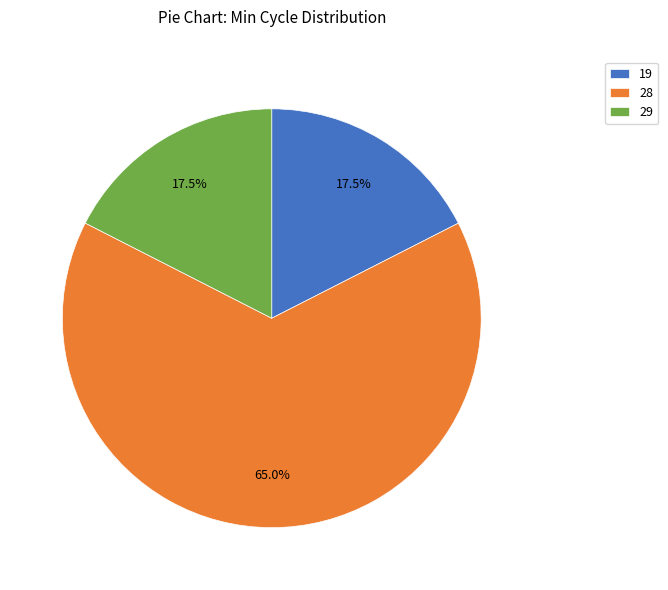

Is there a majority slice in this chart?

Yes